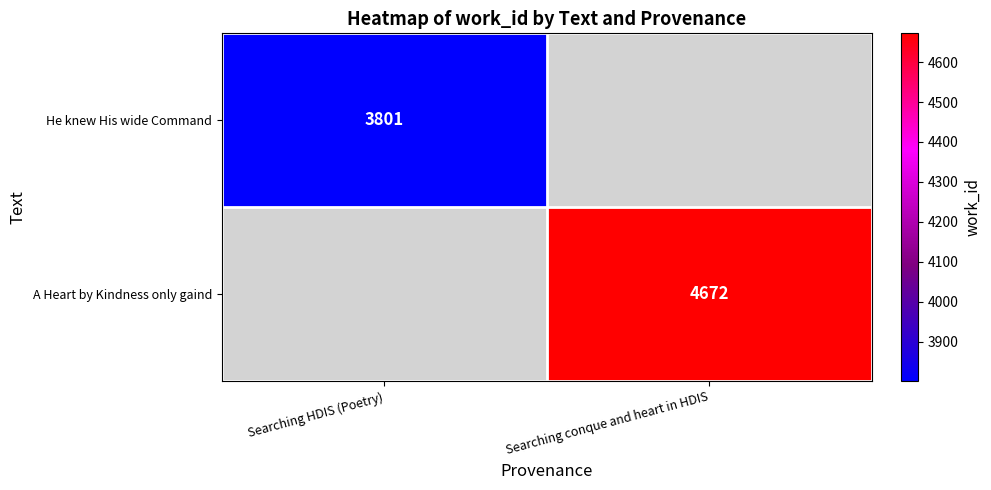

Is it true that He knew His wide Command equals 5915 at Searching HDIS (Poetry)?

False